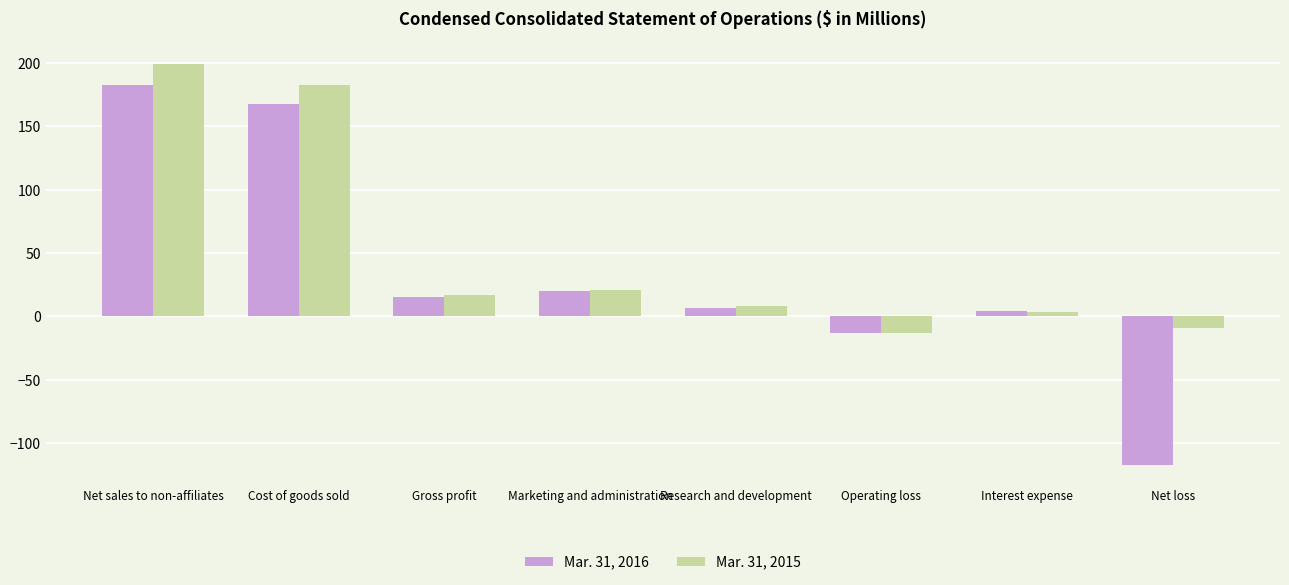

What is the average value of the Mar. 31, 2016 series?

33.1